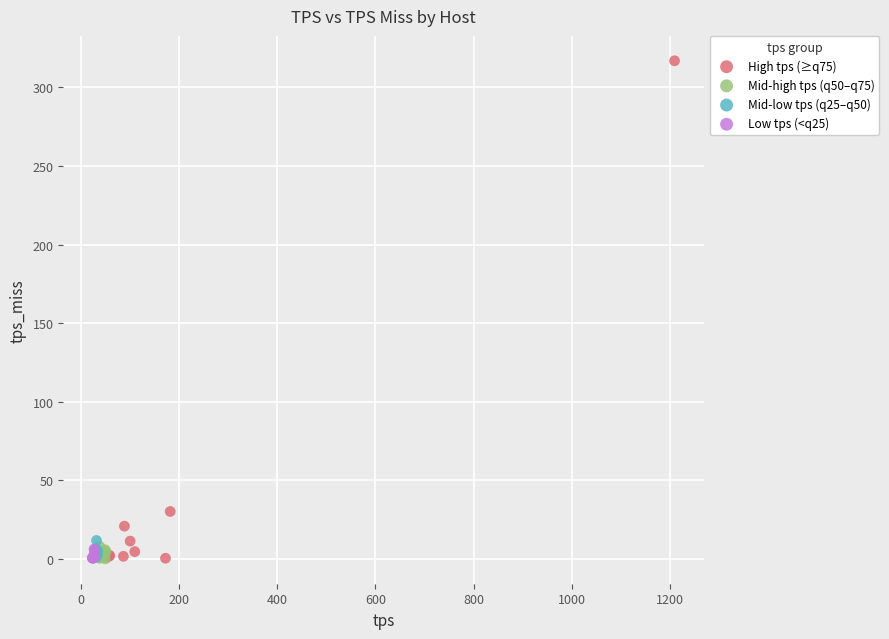

Which series has the largest Y range (max minus min)?

High tps (≥q75)